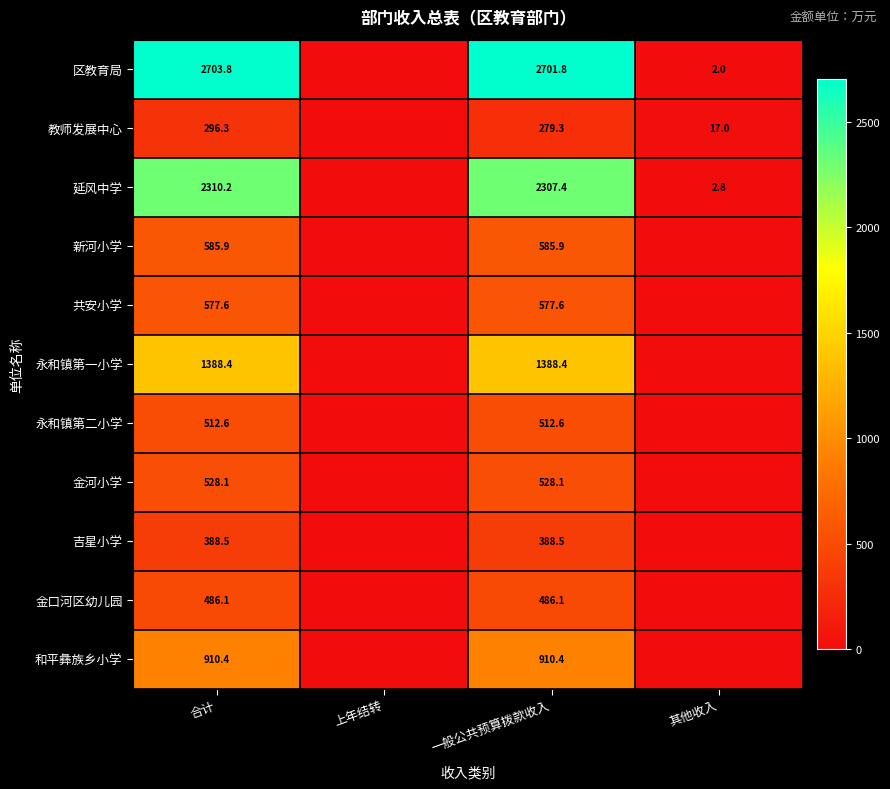

What is the spread (max minus min) of values at 一般公共预算拨款收入?

2422.5